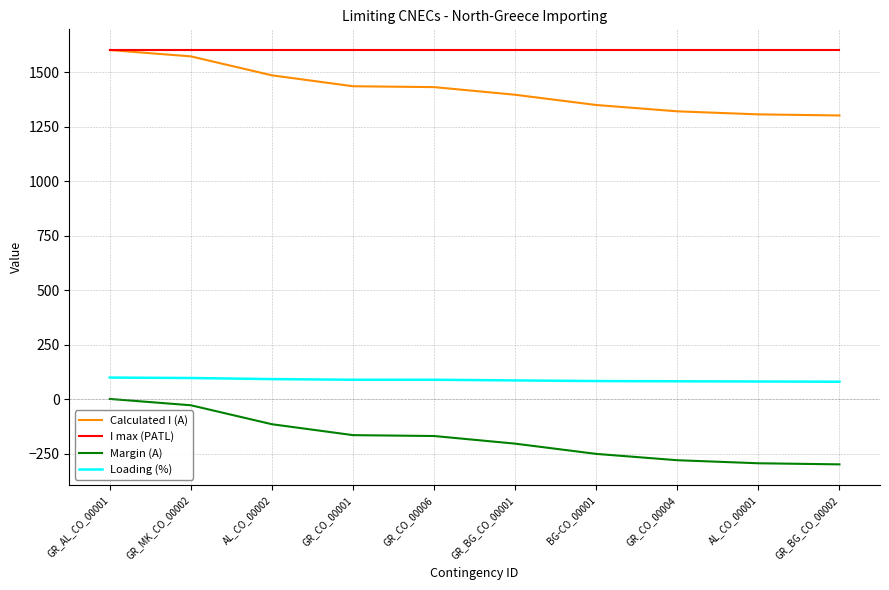

What is the lowest value of the Loading (%) series?

81